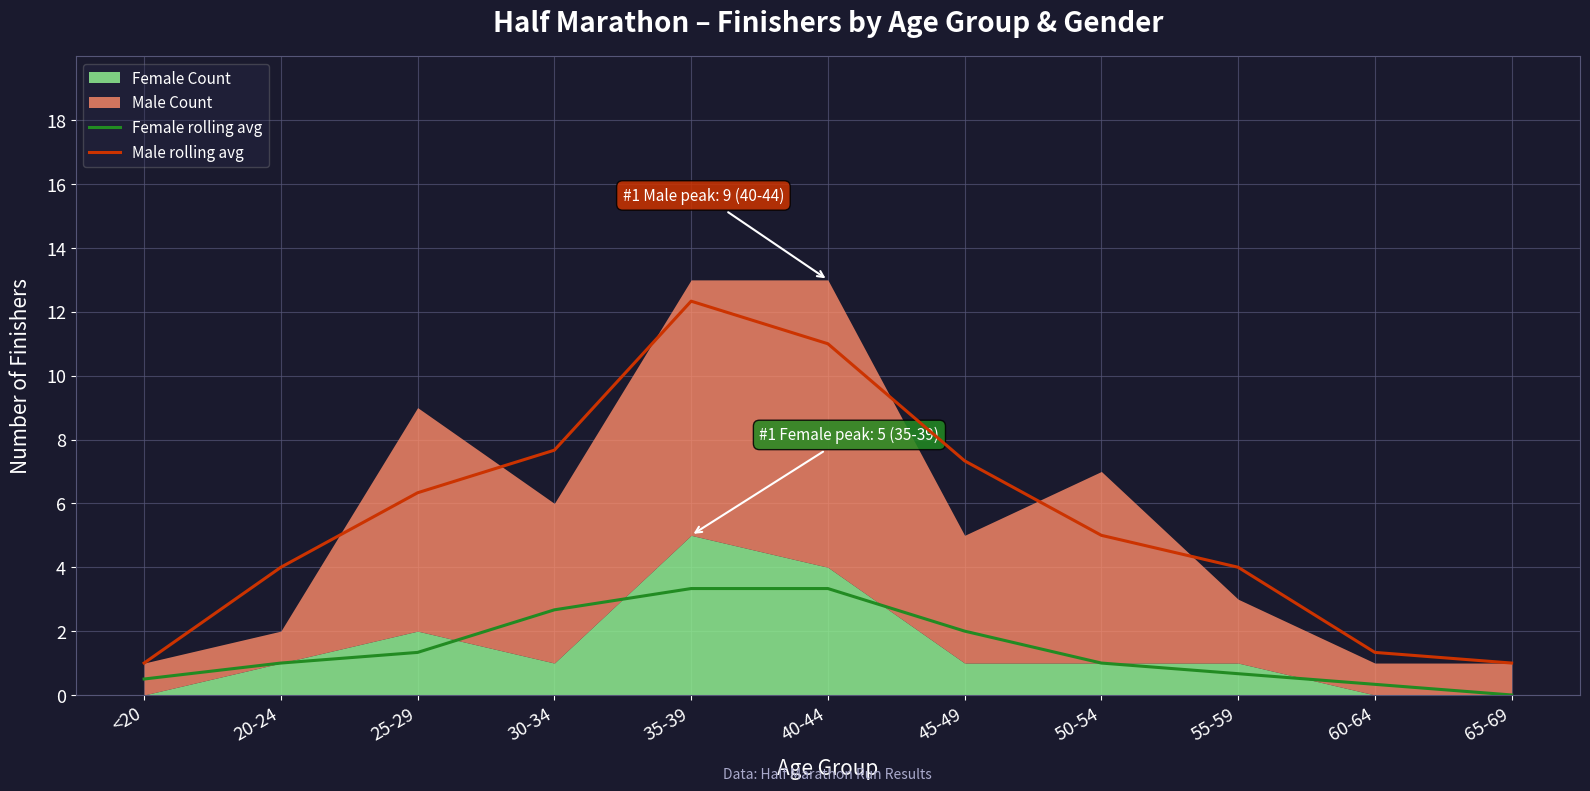

What is the average value of the Male rolling avg series?

5.5